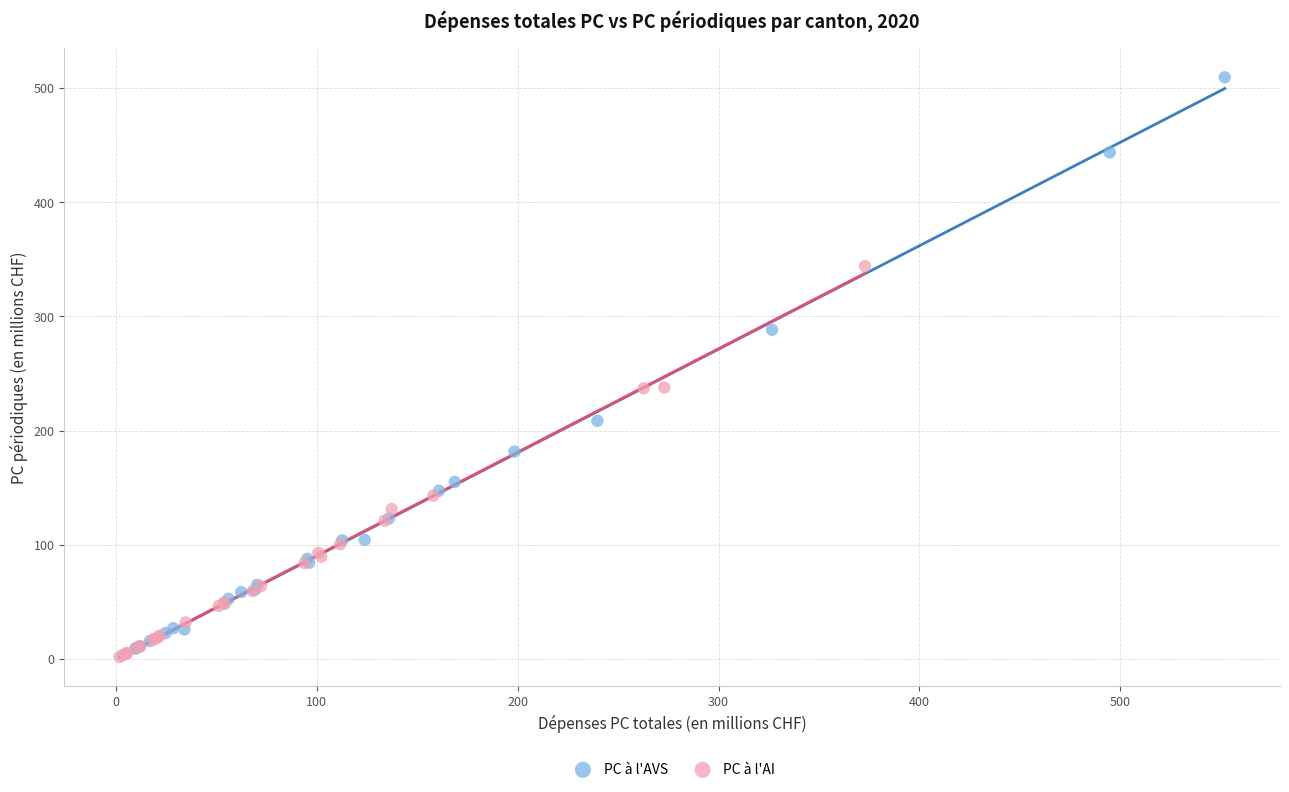

Which series has the widest spread of Y values?

PC à l'AVS